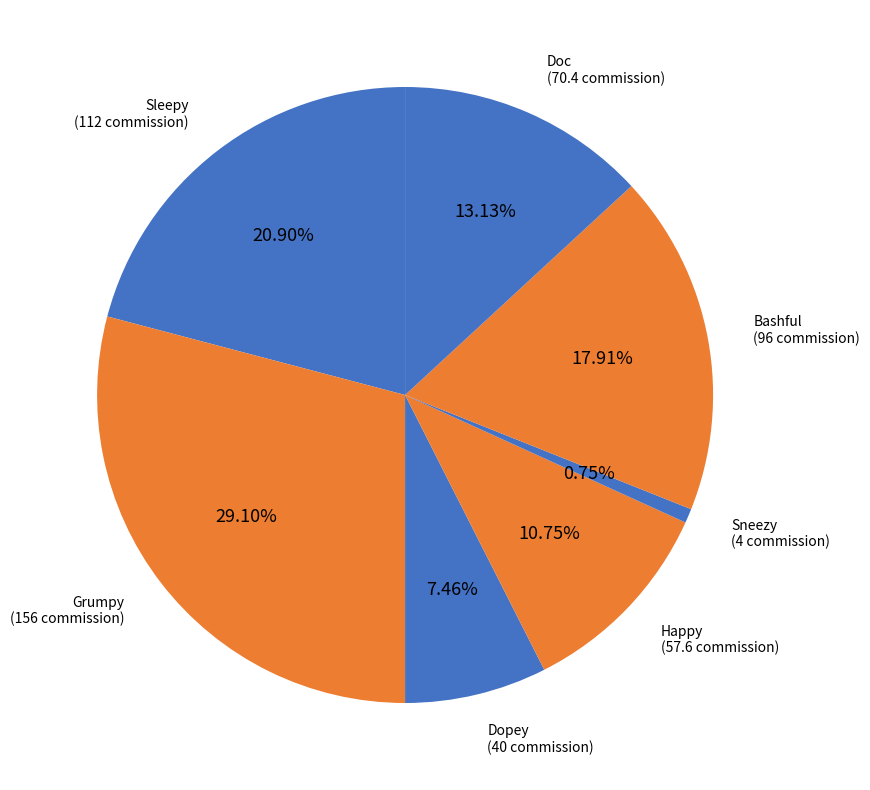

Count the number of slices in the pie.

7